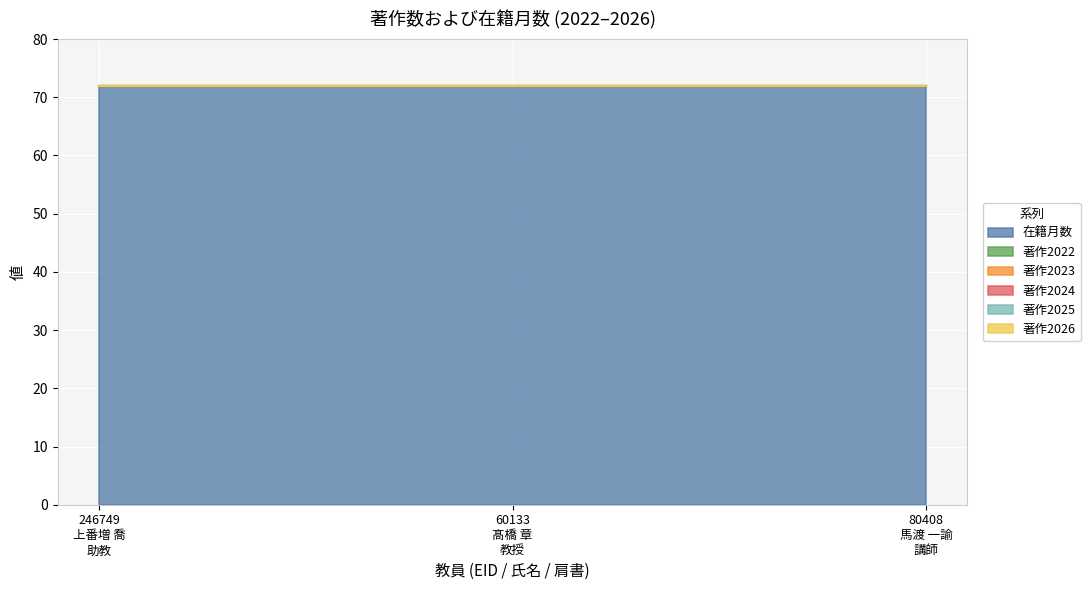

What are all the series names shown in the legend?

在籍月数, 著作2022, 著作2023, 著作2024, 著作2025, 著作2026